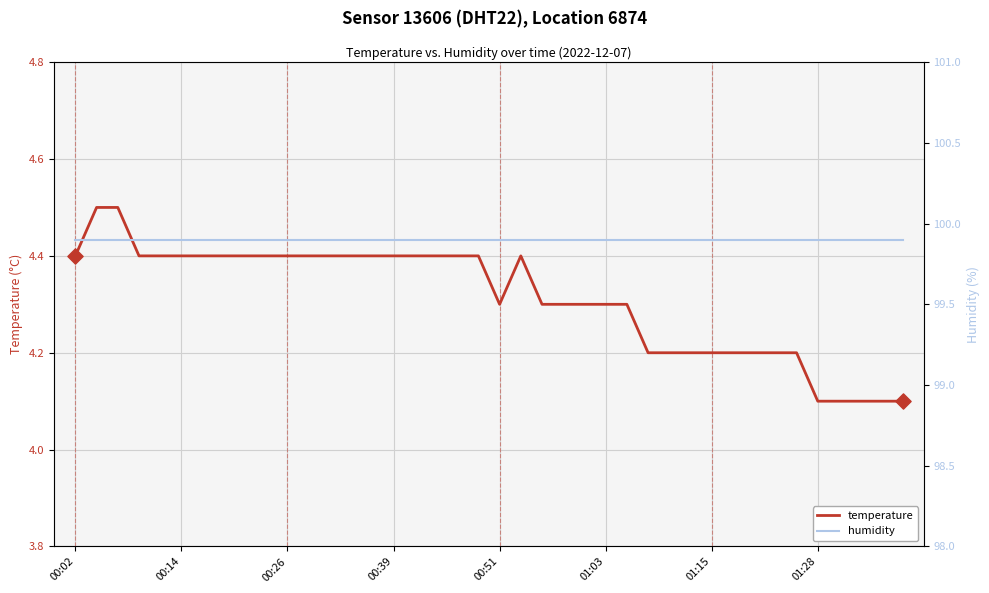

Which series reaches the maximum Y coordinate?

humidity